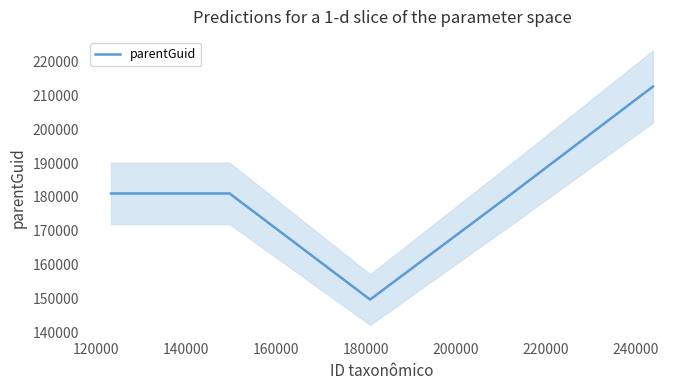

What is the sum of all values?

1416947